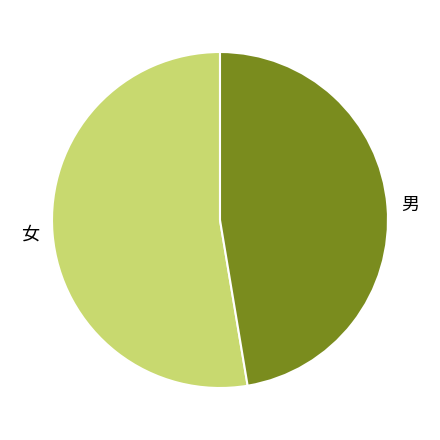

Is the sum of 男 and 女 greater than half?

Yes